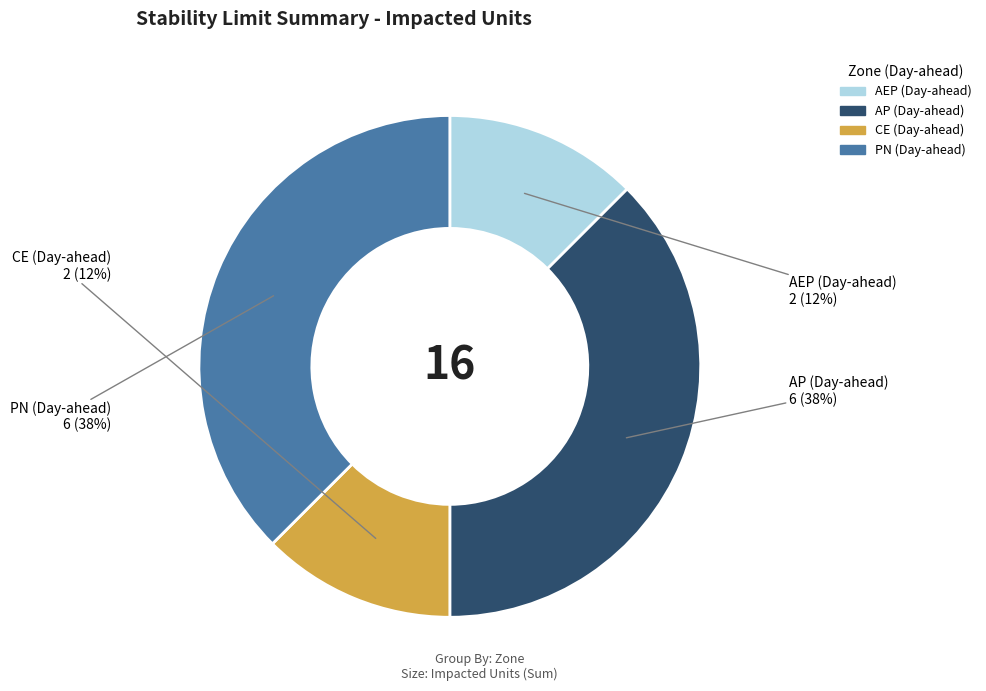

How many slices are in this pie chart?

4